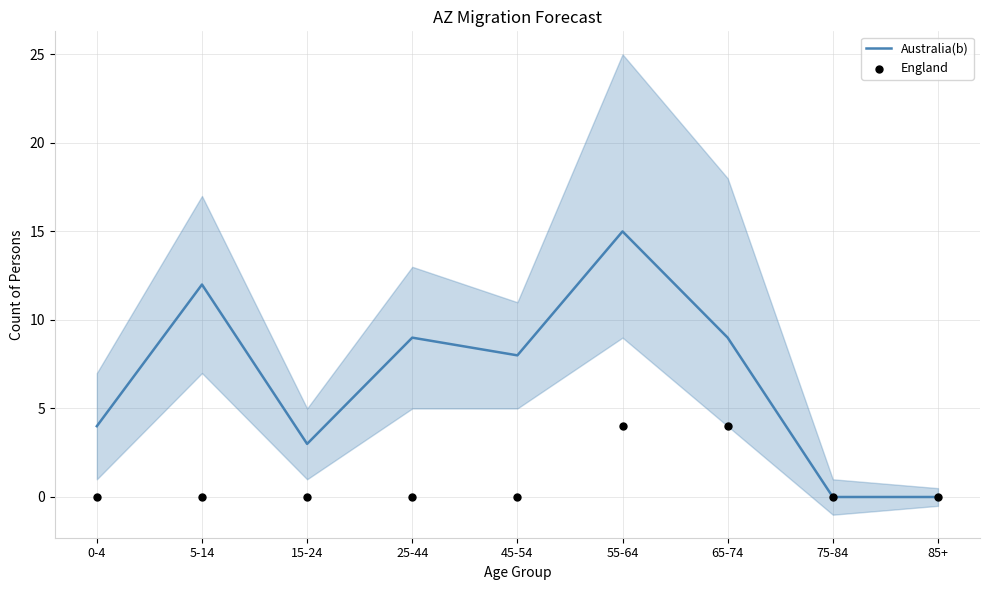

Is the value of England at 15-24 greater than the value of Australia(b) at 85+?

No